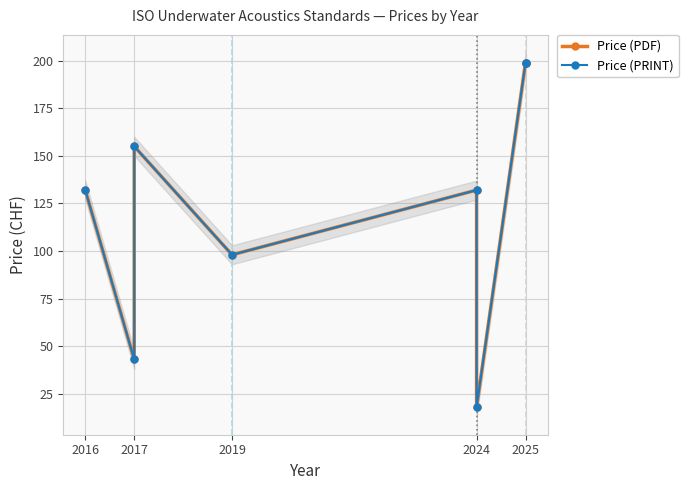

What is the maximum value shown in the chart?

199